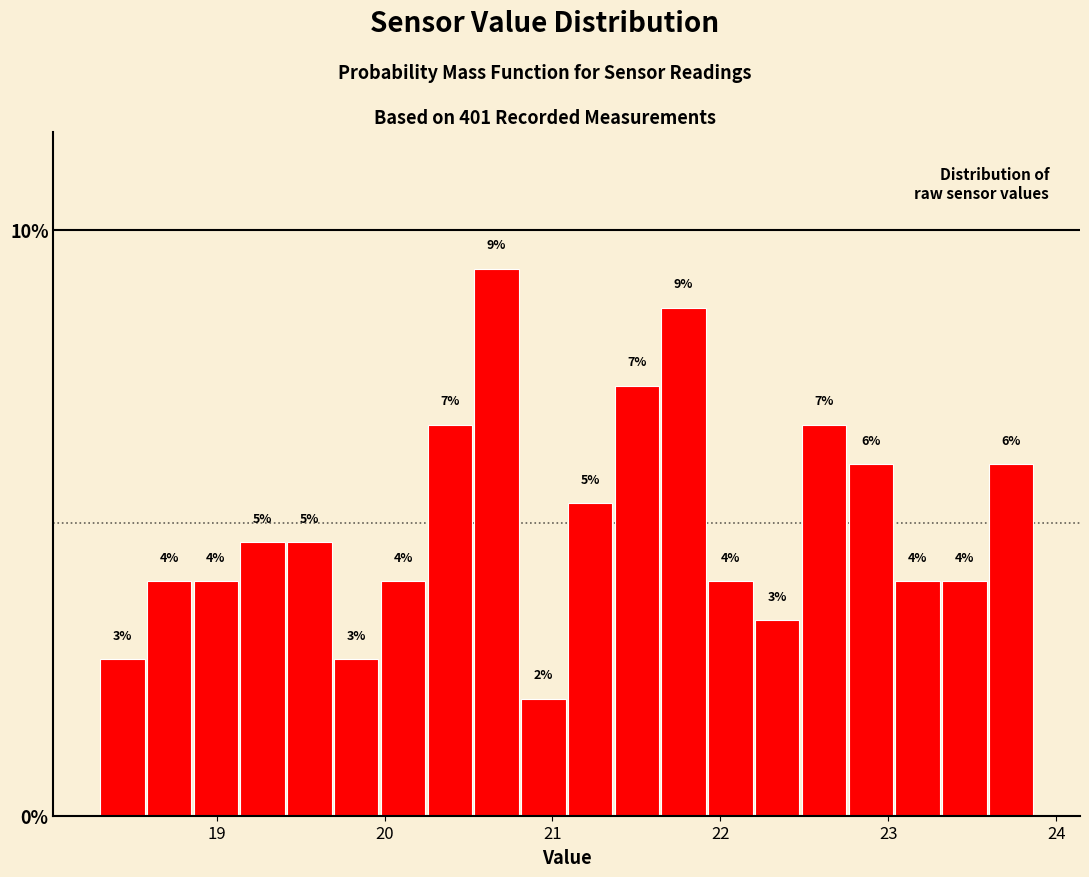

Around what value on the x-axis is the tallest bar? Give the approximate position of its centre, as read against the axis.

20.7